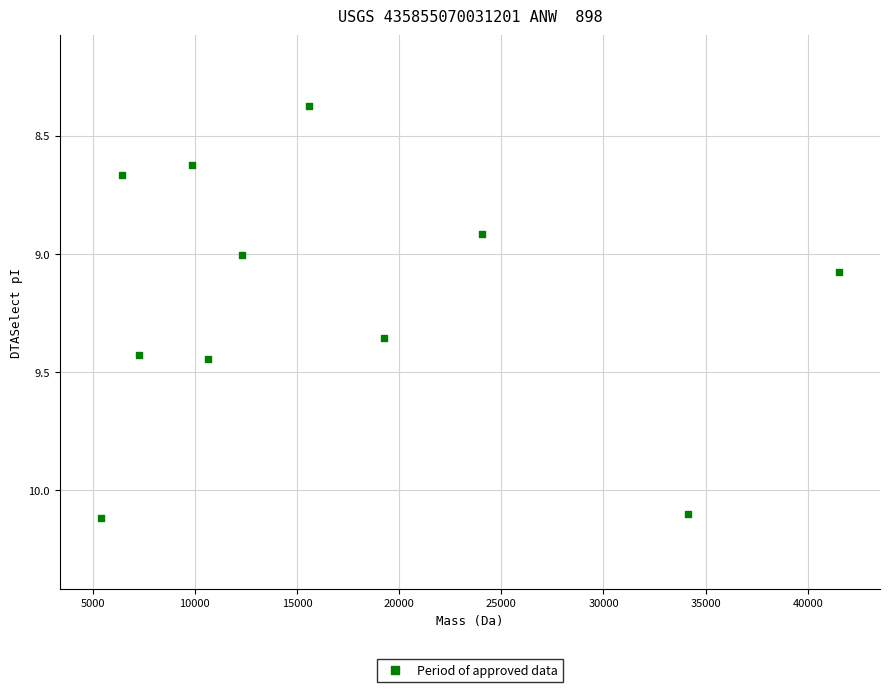

What is the average Y value?

9.2